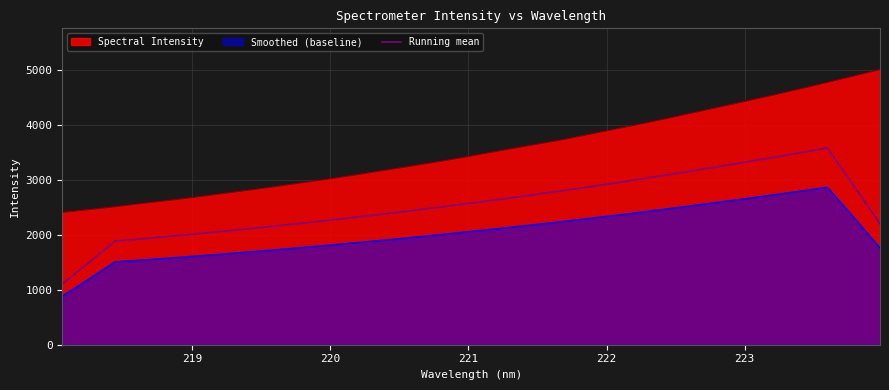

True or false: there are more than 2 points higher than both neighbors.

False